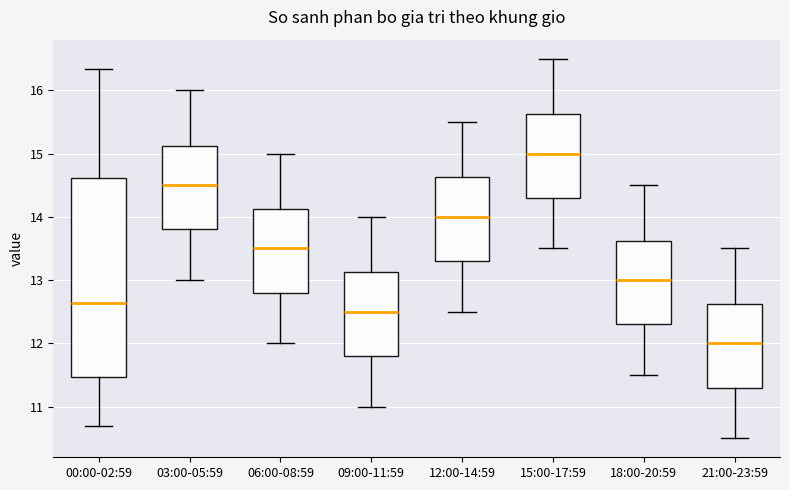

Comparing the boxes themselves (not the whiskers), which one is the tallest?

00:00-02:59